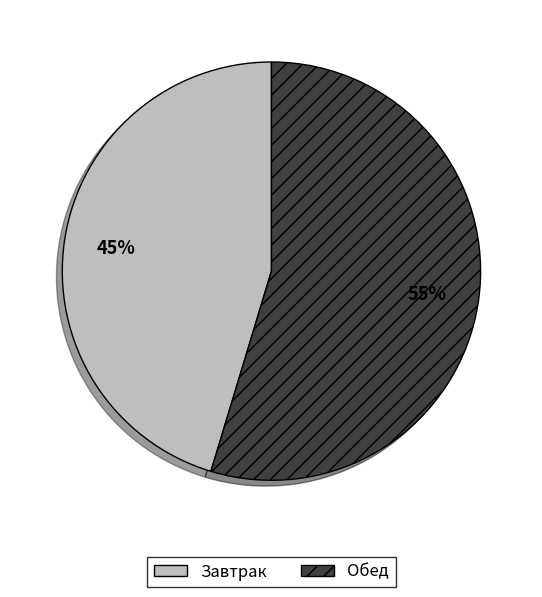

What is the ratio of the value at Обед to the value at Завтрак?

1.2